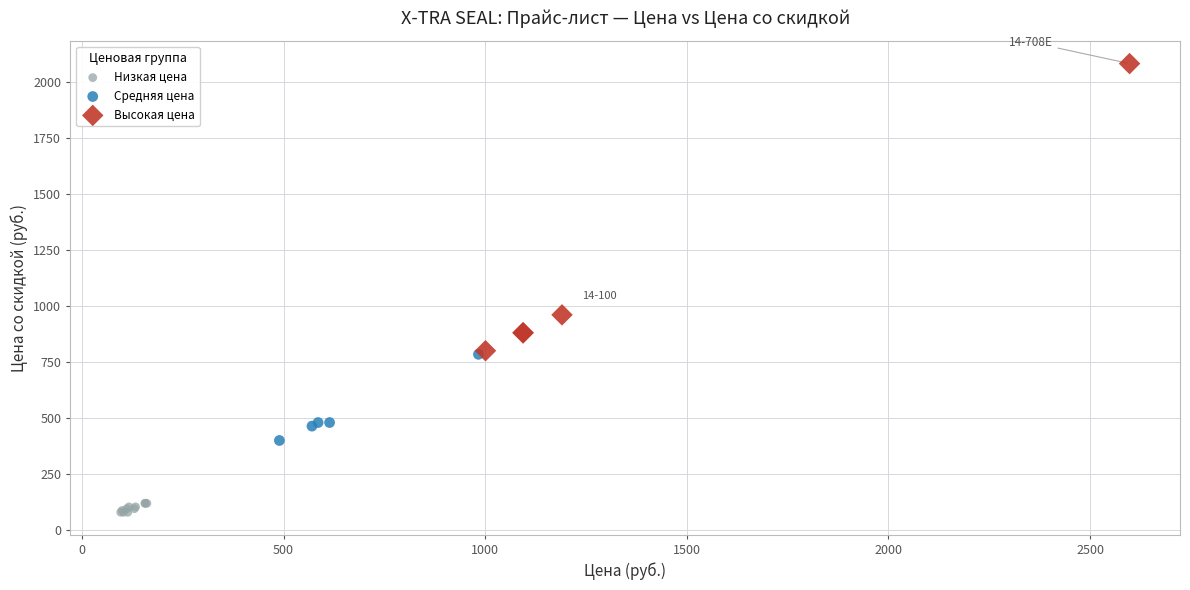

Which series has the widest spread of Y values?

Высокая цена